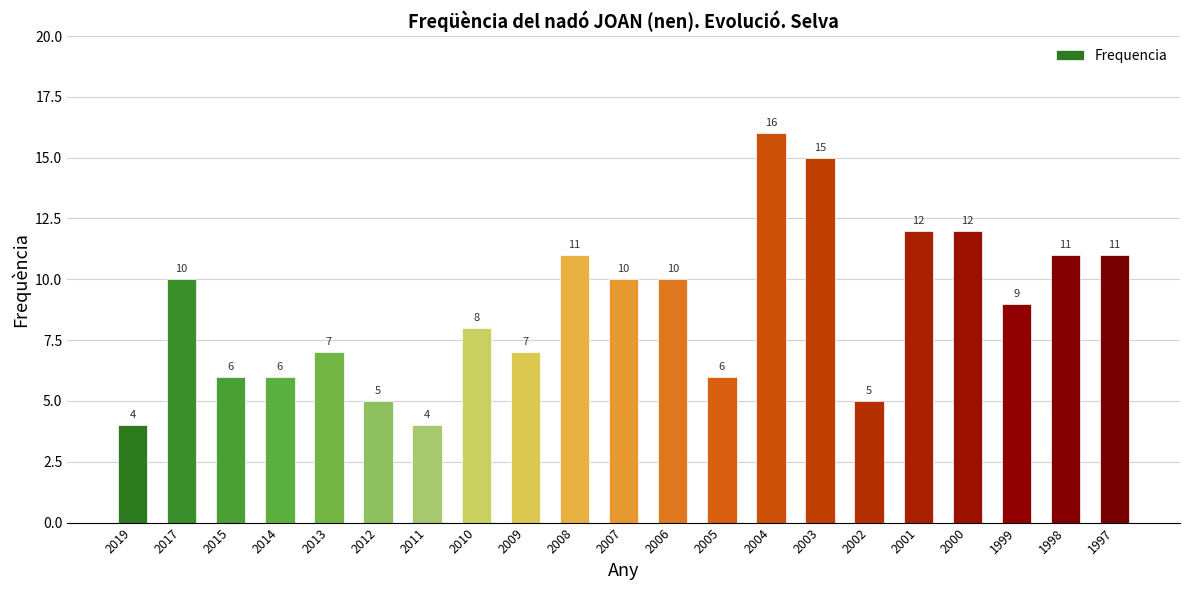

What is the sum of the values at 2006 and 2004?

26